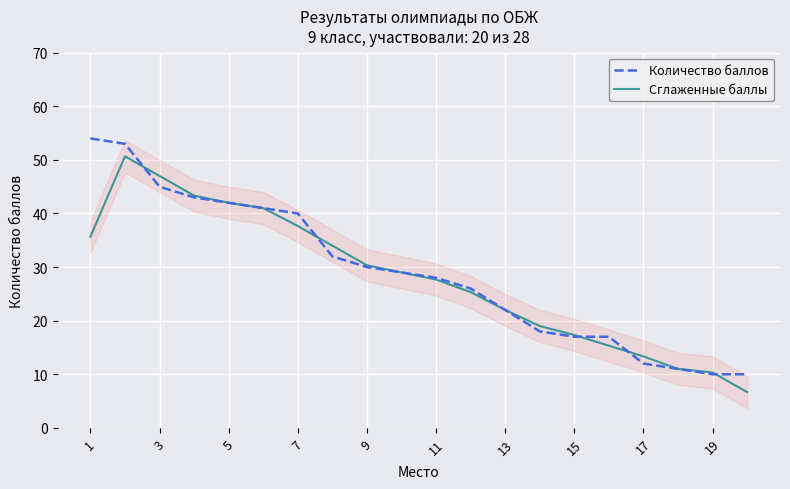

What is the maximum value for Количество баллов?

54.0